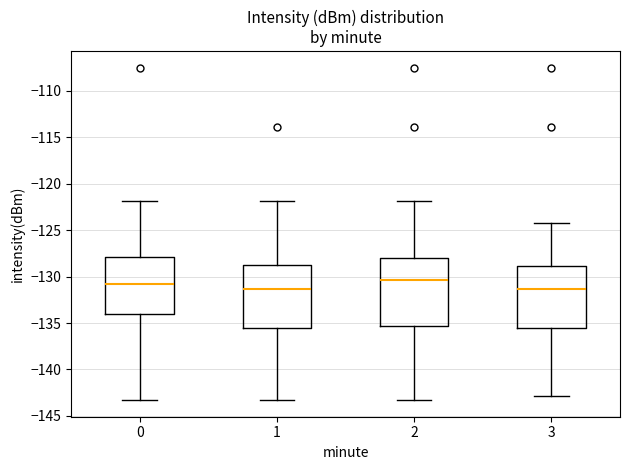

Reading left to right, read every box against the y-axis: the position of its median line, the range the box covers, and the ends of its whiskers. The values are not printed on the chart, so give them approximately, as read against the axis.

0: median -131.0, box -134.0 to -128.0, whiskers -143.5 to -122.0
1: median -131.5, box -135.5 to -128.5, whiskers -143.5 to -122.0
2: median -130.5, box -135.5 to -128.0, whiskers -143.5 to -122.0
3: median -131.5, box -135.5 to -129.0, whiskers -143.0 to -124.5